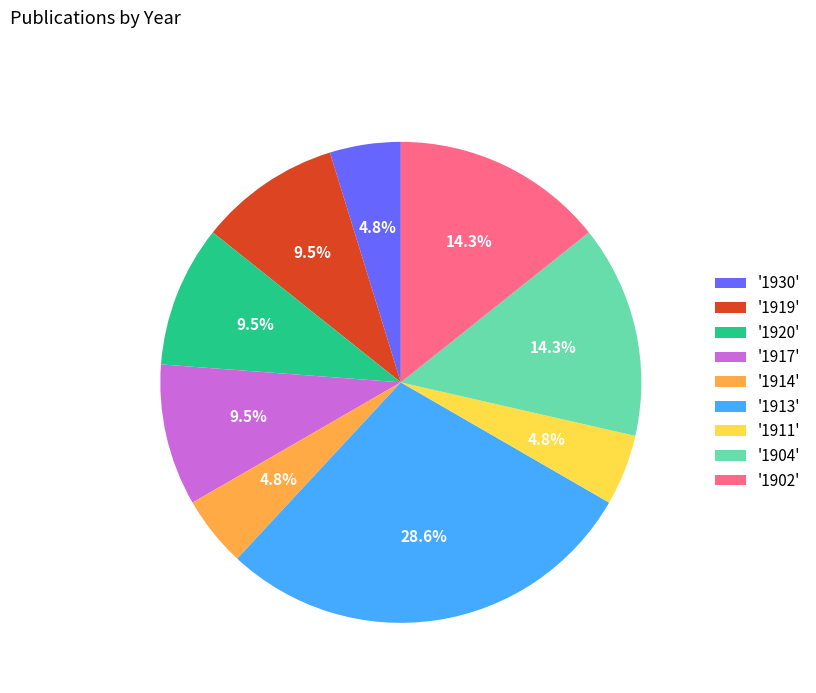

Which slice is the largest?

'1913'